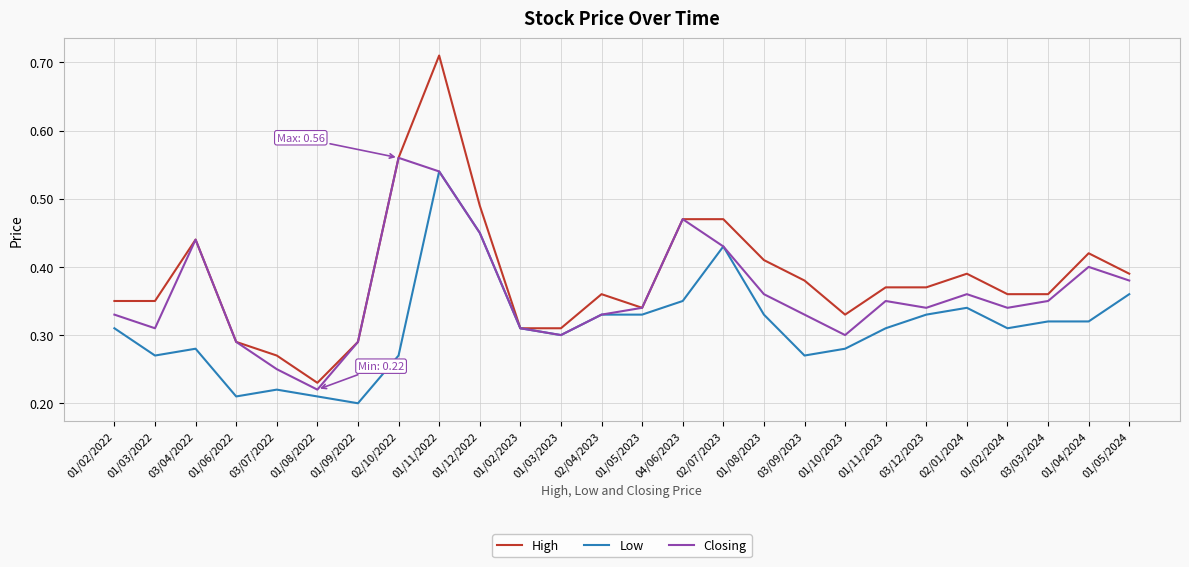

True or false: Closing has more than 1 points higher than both neighbors.

True